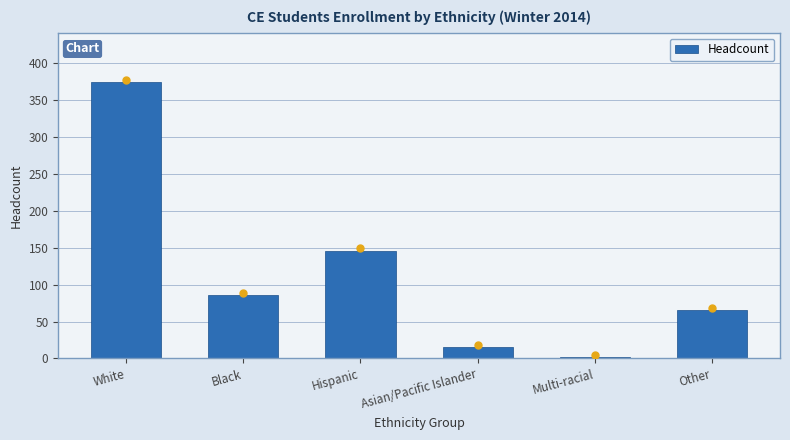

Reading right to left, what are all the values shown in this chart?

Other=66	Multi-racial=2	Asian/Pacific Islander=15	Hispanic=146	Black=86	White=374